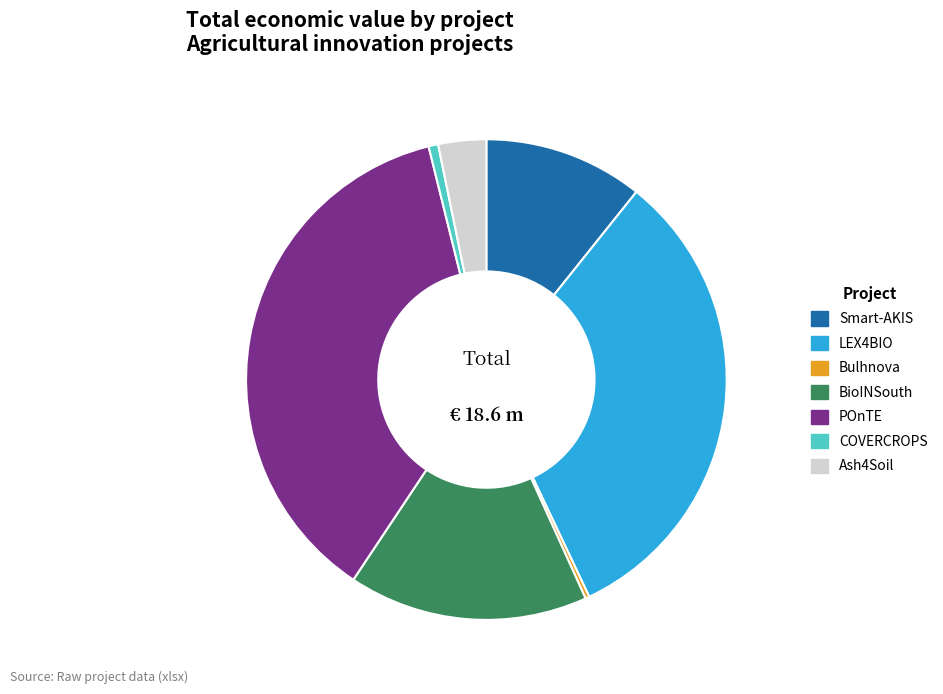

Is there any slice that represents more than half of the pie?

No